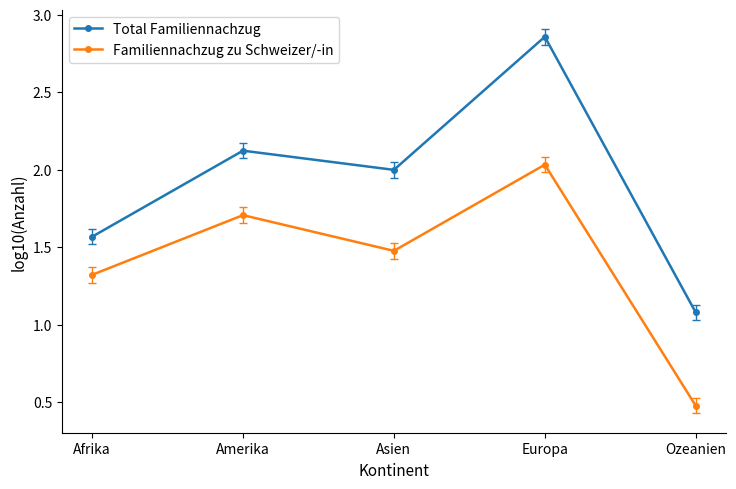

True or false: Familiennachzug zu Schweizer/-in and Total Familiennachzug intersect in this chart.

False